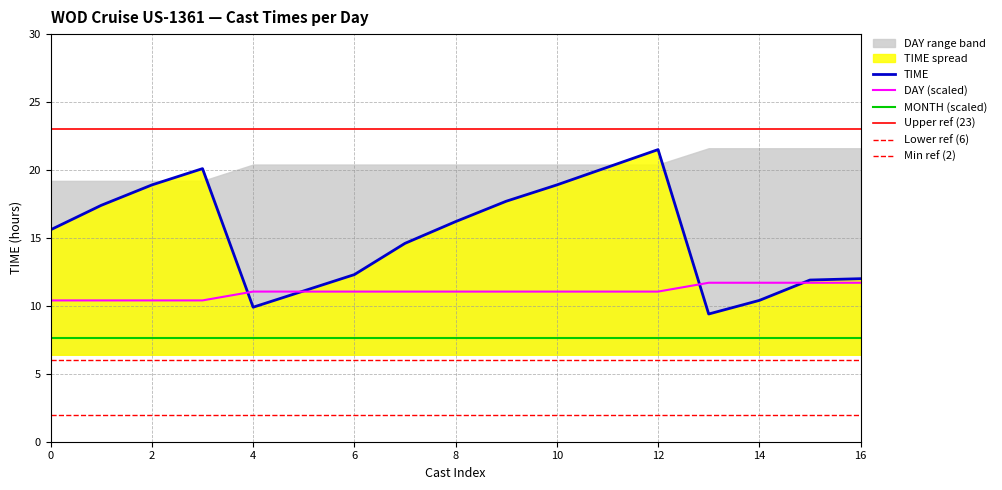

Which category has the highest value in the TIME series?

12